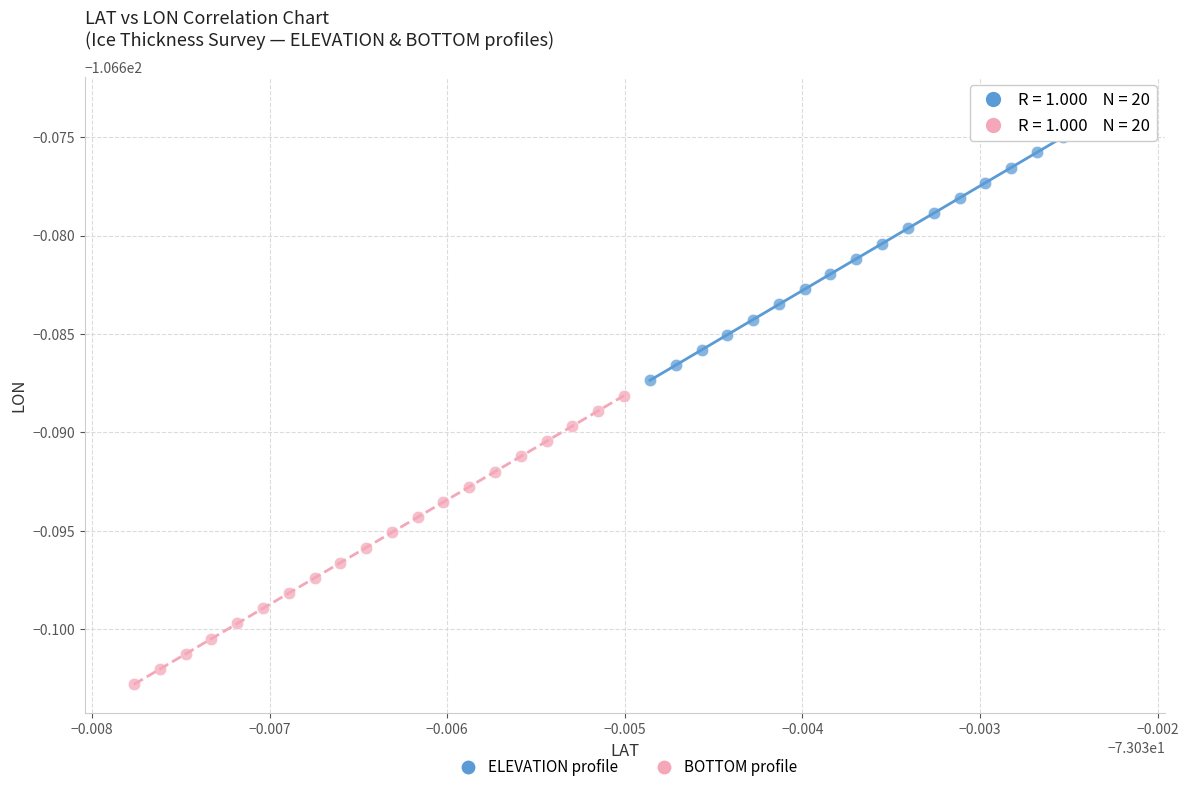

Which series reaches the maximum Y coordinate?

ELEVATION profile